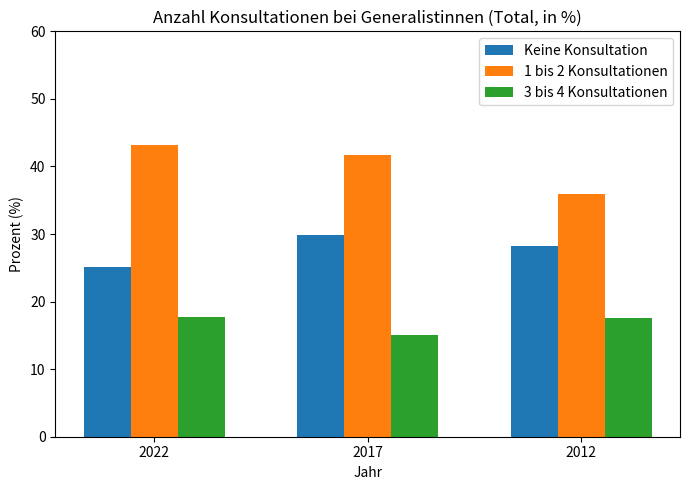

Are the bars grouped side by side (vs. stacked)?

Yes